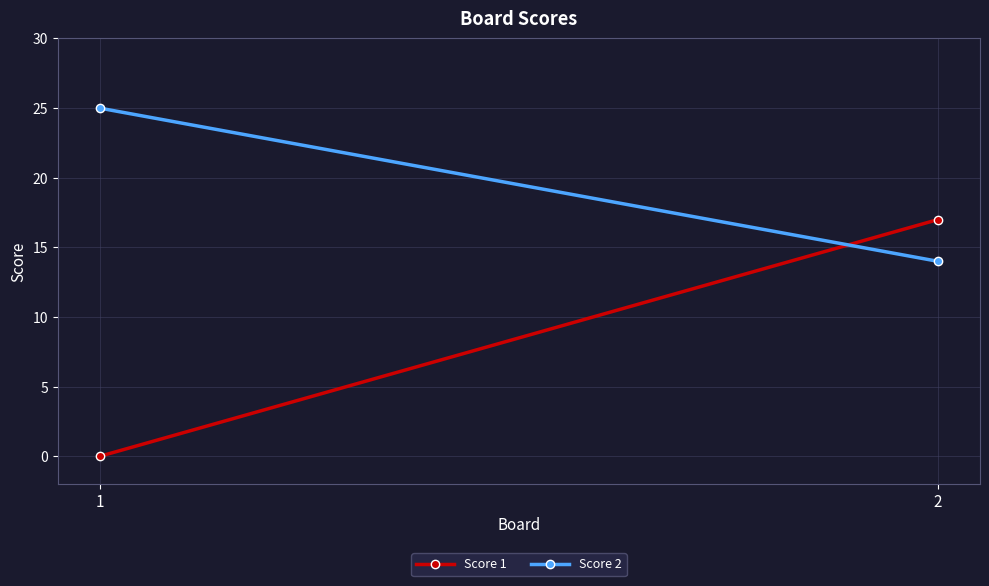

The Score 1 series shows -12 at 1. True or false?

False